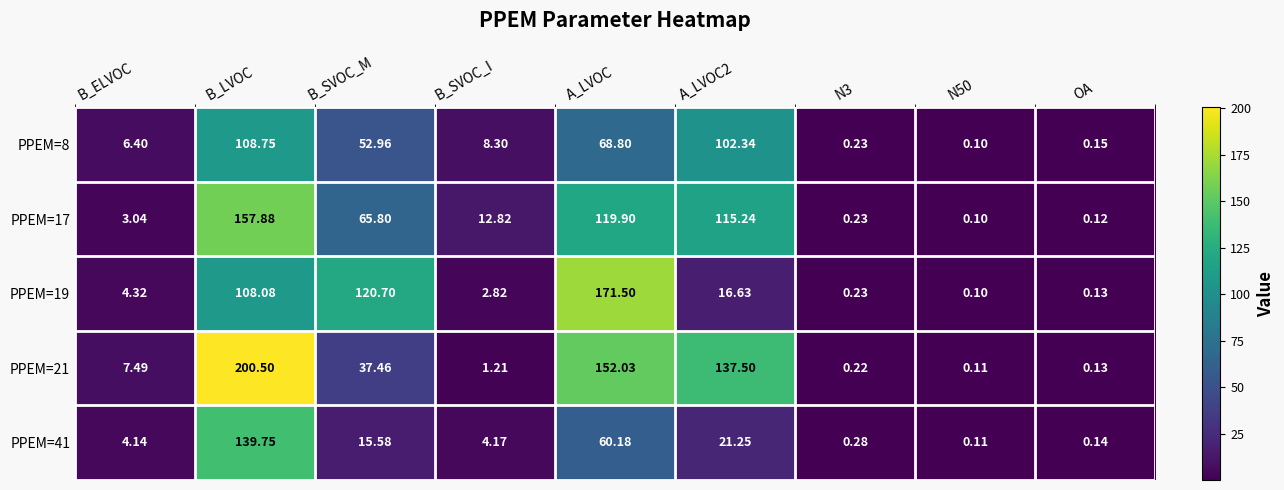

At which category is the sum across all series the highest?

B_LVOC